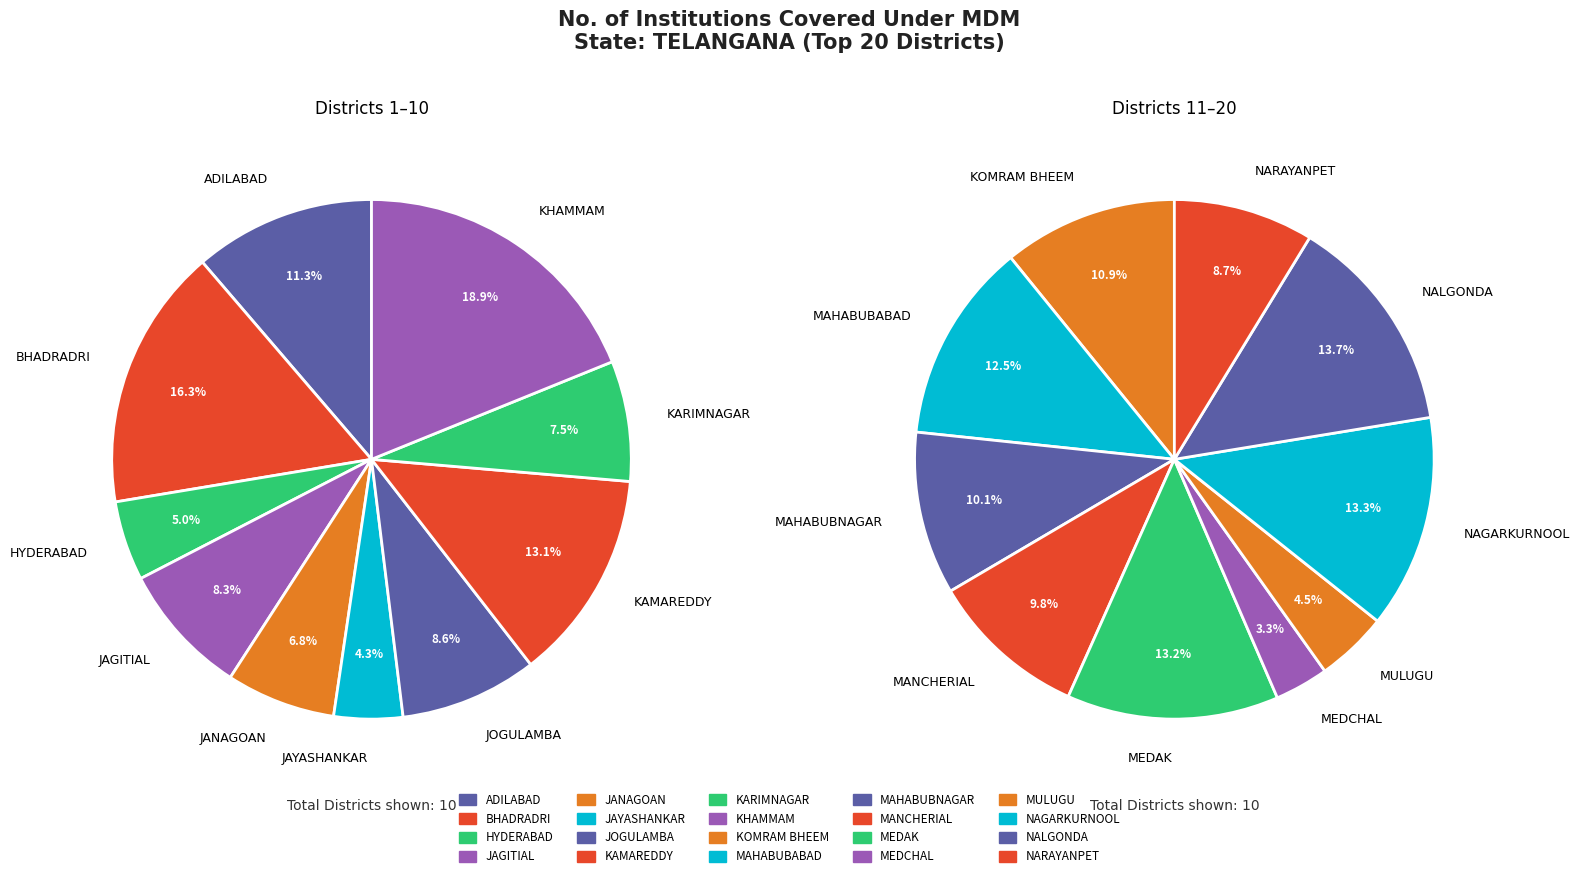

Count the number of slices in the pie.

20